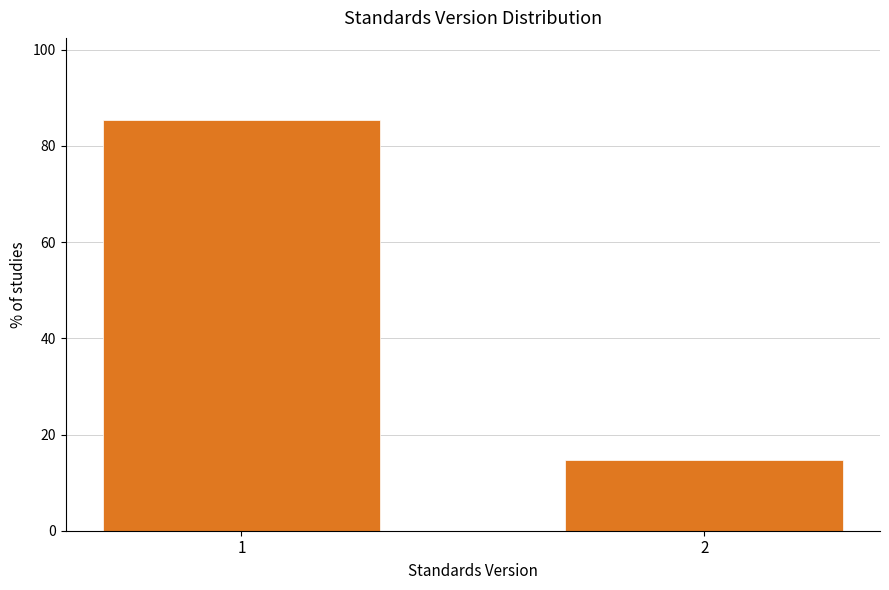

Reading left to right, transcribe all the data shown in this chart.

85.4	14.6